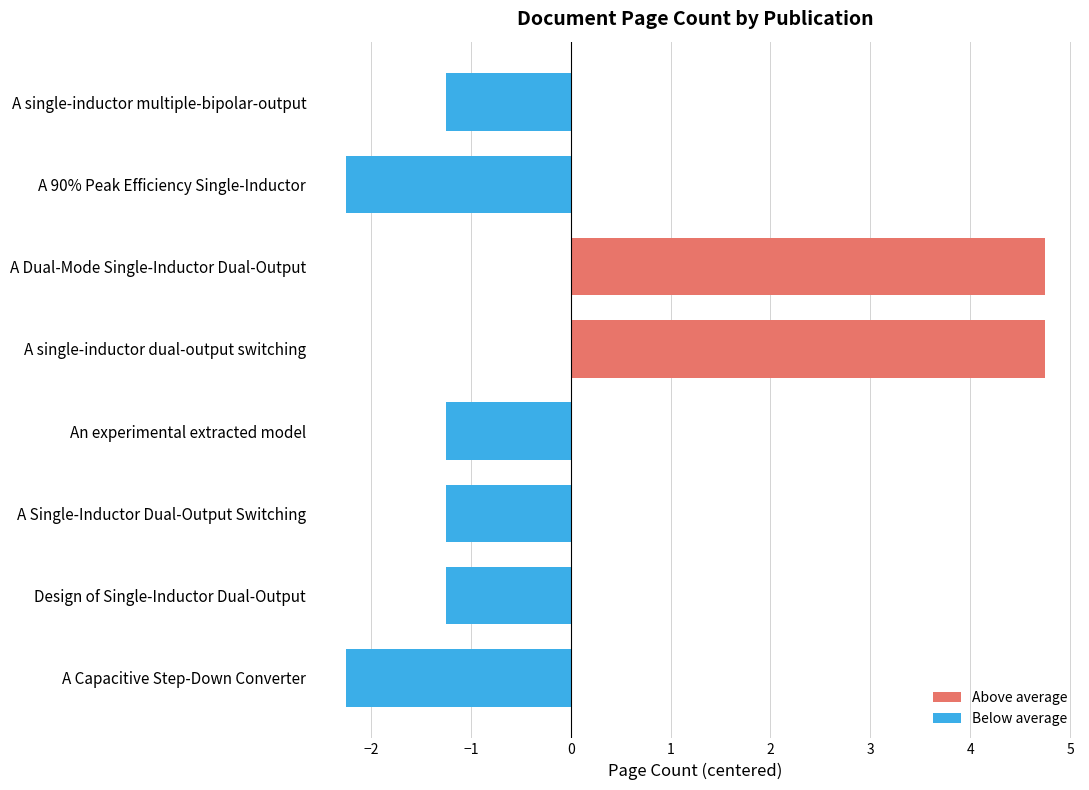

The value at A Single-Inductor Dual-Output Switching is -1.2. True or false?

True